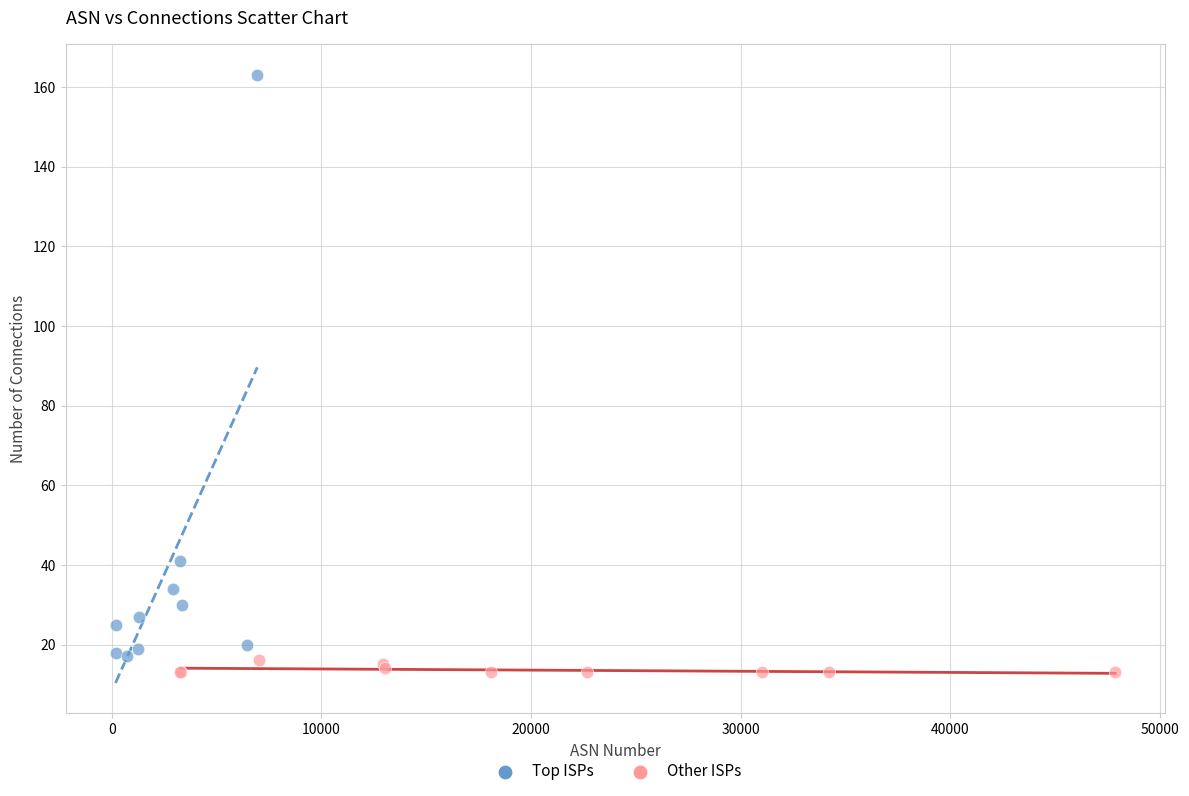

Which series has the largest Y range (max minus min)?

Top ISPs